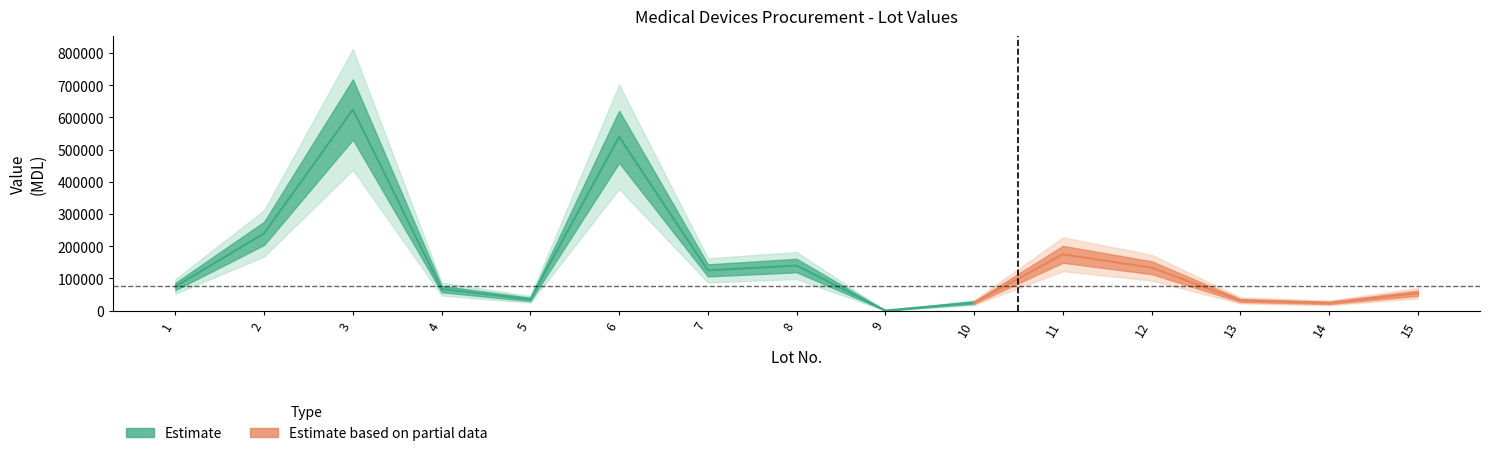

How many lines are shown in the chart?

2